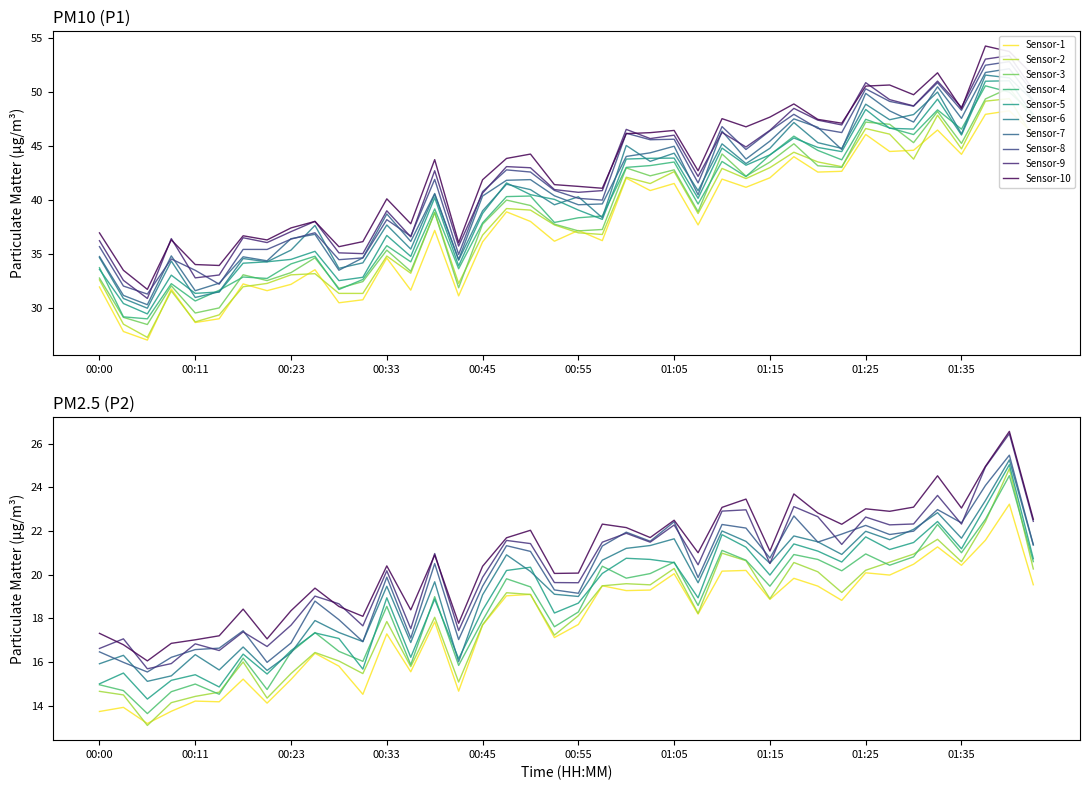

In P1, how many points are lower than both neighbors (excluding endpoints)?

13